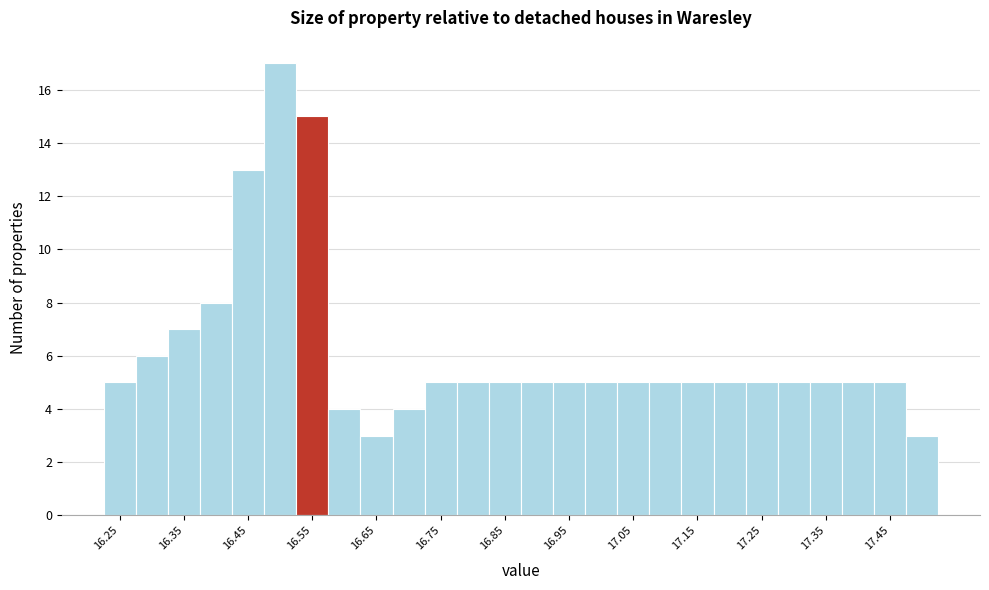

Which range on the x-axis has the tallest bar?

16.475 to 16.525